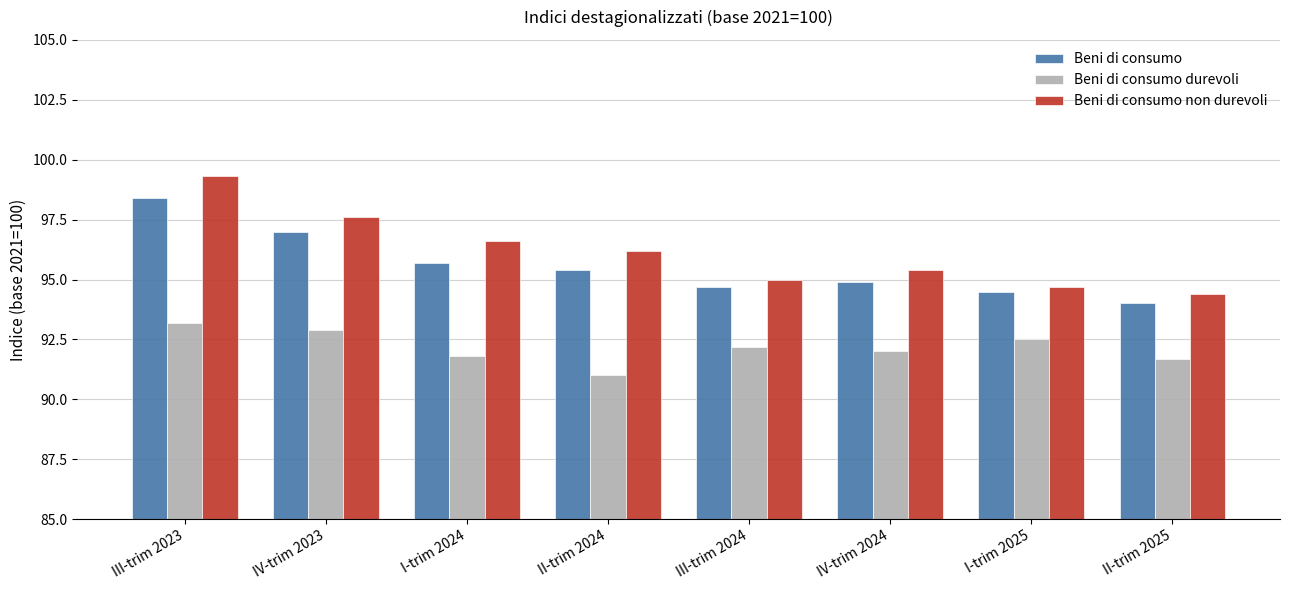

How many data points in Beni di consumo non durevoli are less than 96?

4